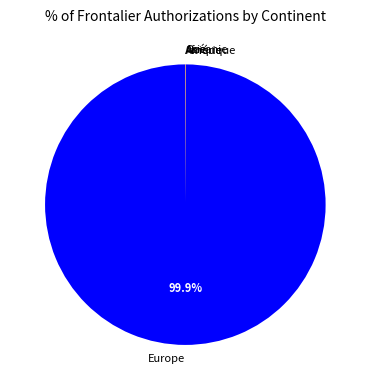

To the nearest percent, what is the difference between the largest and smallest slice percentages?

100%